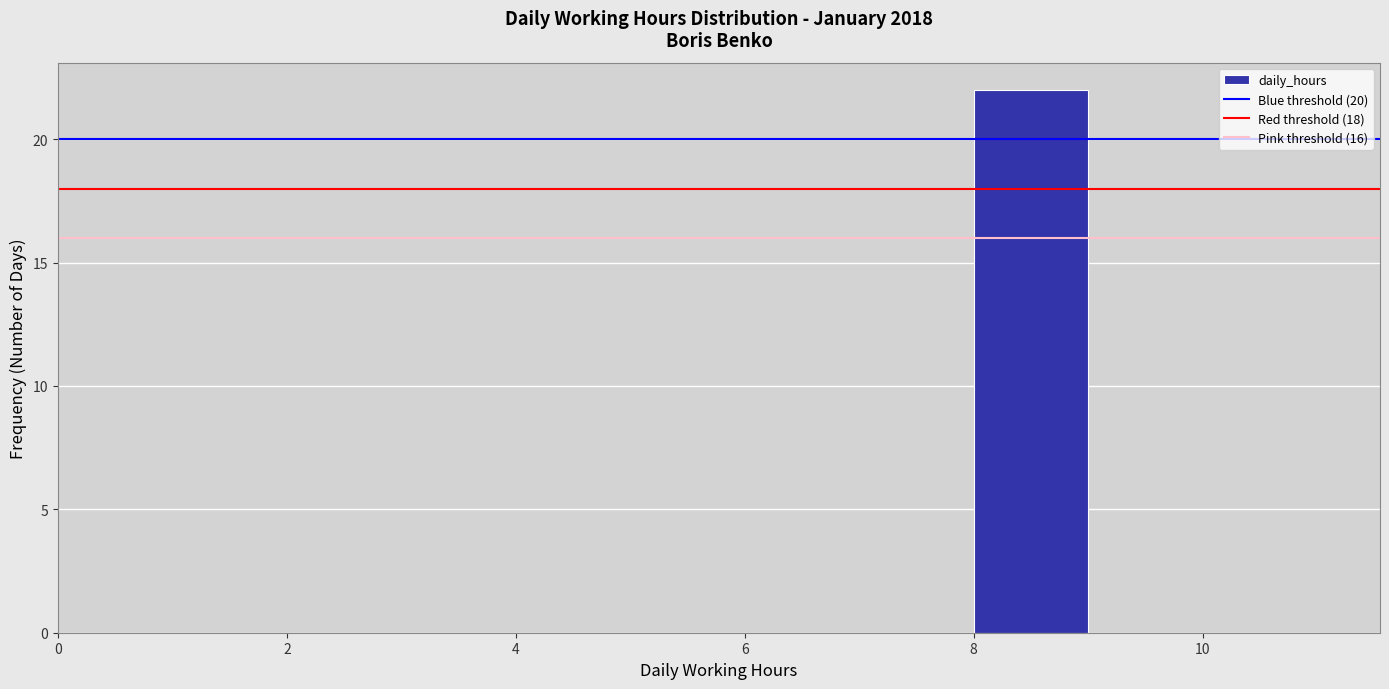

Reading left to right, transcribe this chart: for each bar, give the range it covers on the x-axis and its height. The values are not printed on the chart, so give them approximately, as read against the axis.

0 to 1: 0
1 to 2: 0
2 to 3: 0
3 to 4: 0
4 to 5: 0
5 to 6: 0
6 to 7: 0
7 to 8: 0
8 to 9: 22
9 to 10: 0
10 to 11: 0